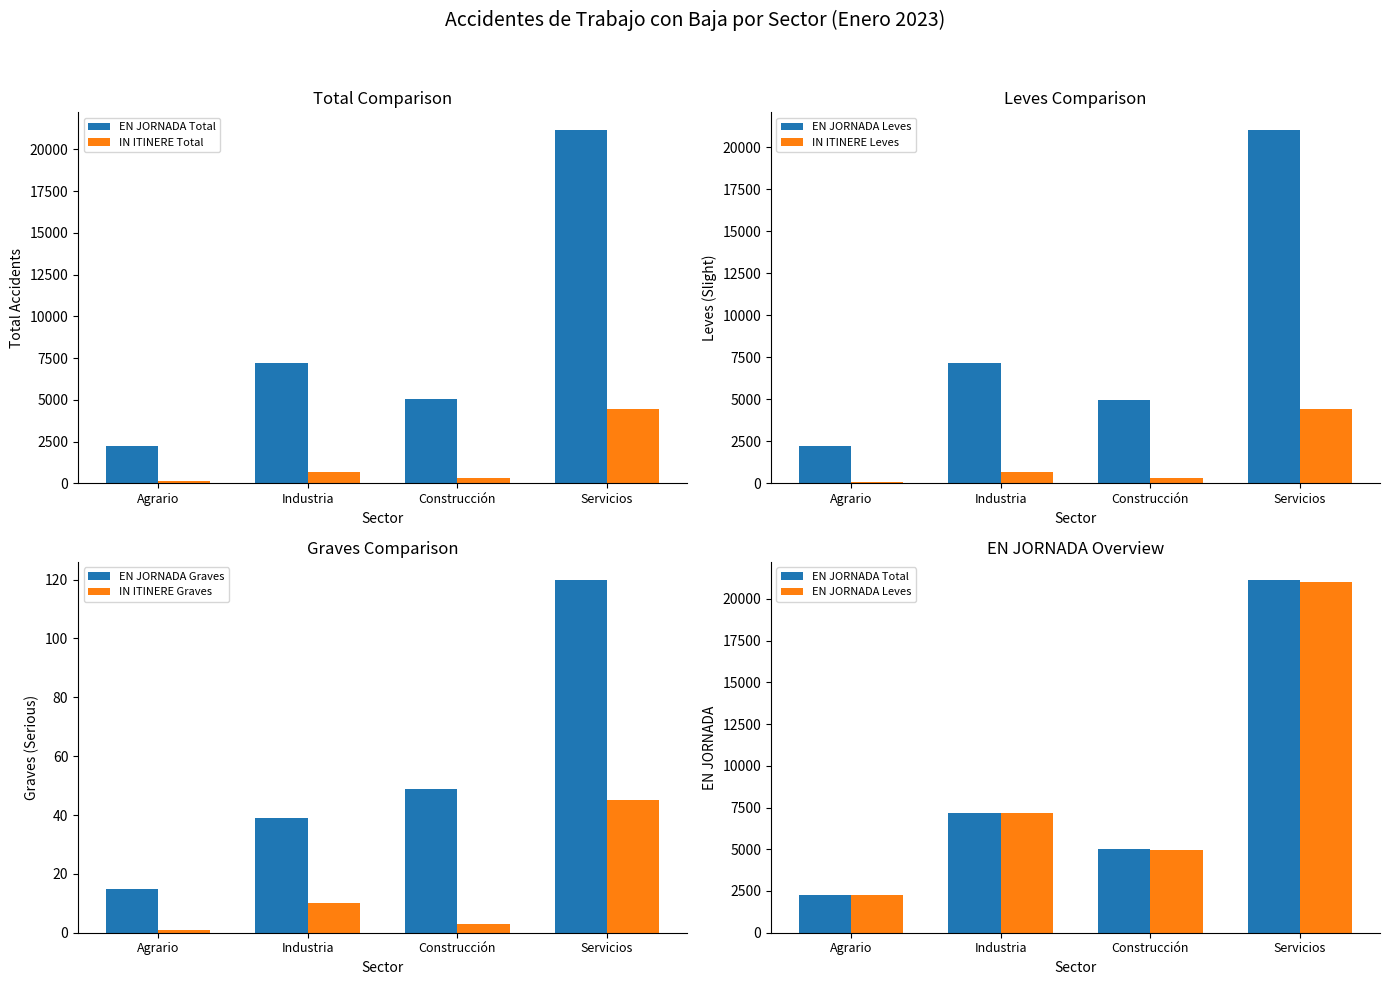

What is the lowest value of the EN JORNADA Graves series?

15